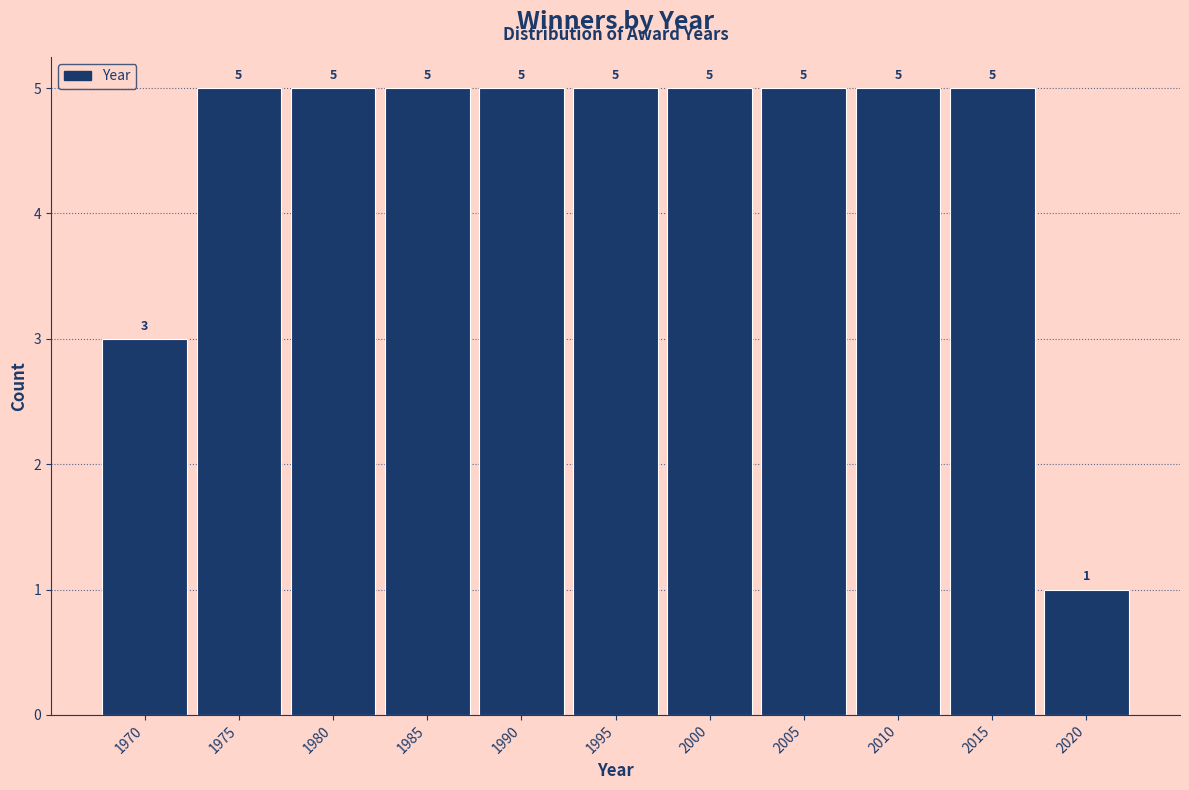

Reading right to left, transcribe all the data shown in this chart.

1	5	5	5	5	5	5	5	5	5	3